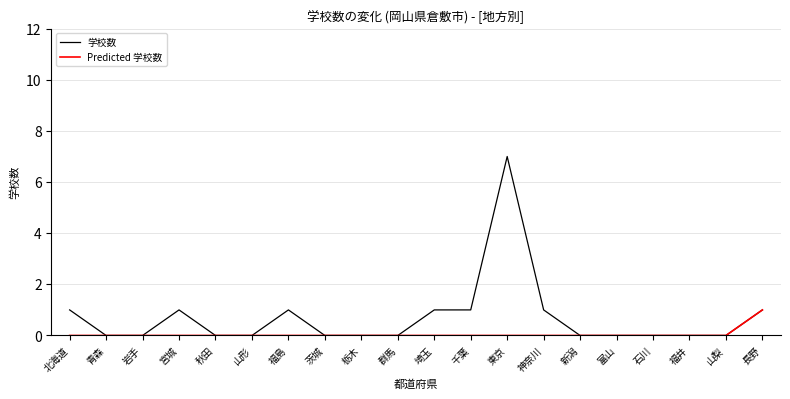

True or false: Predicted 学校数 has a value of 0 at 岩手.

True